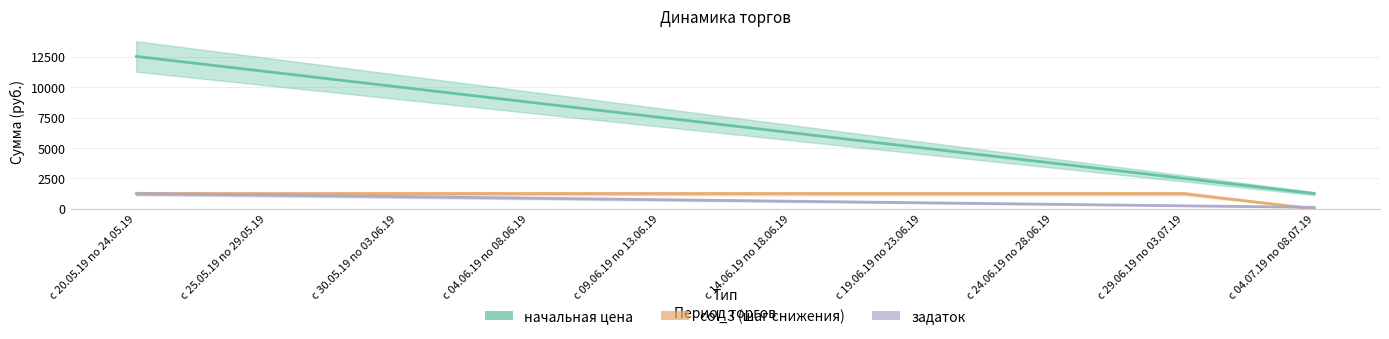

How many data points in col_3 are less than 1252?

1